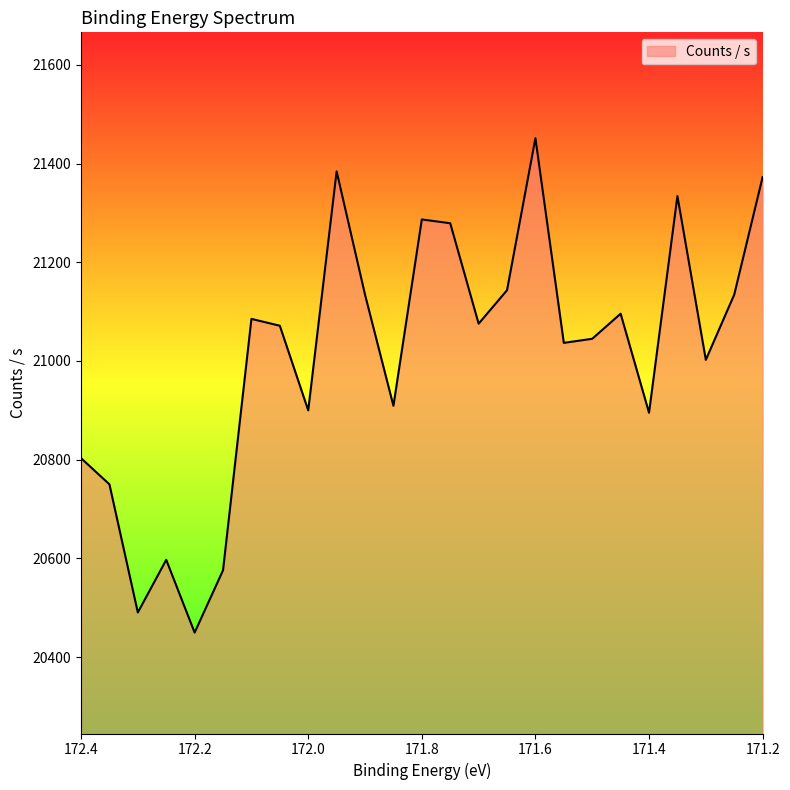

How many lines are shown in the chart?

1